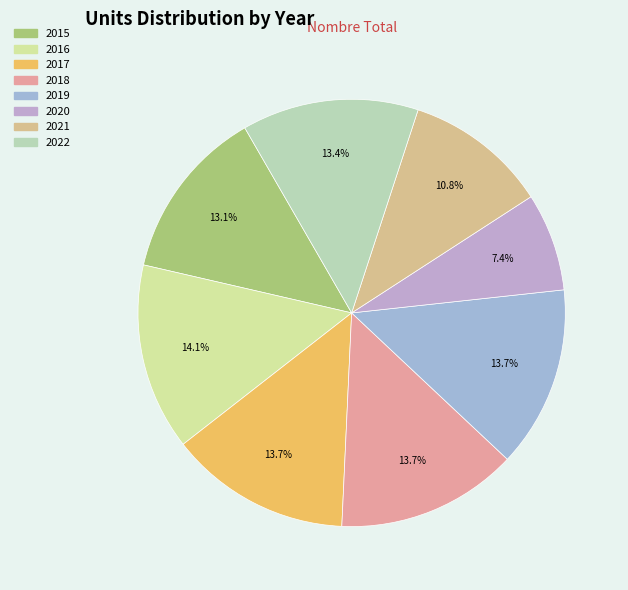

How many slices are in this pie chart?

8